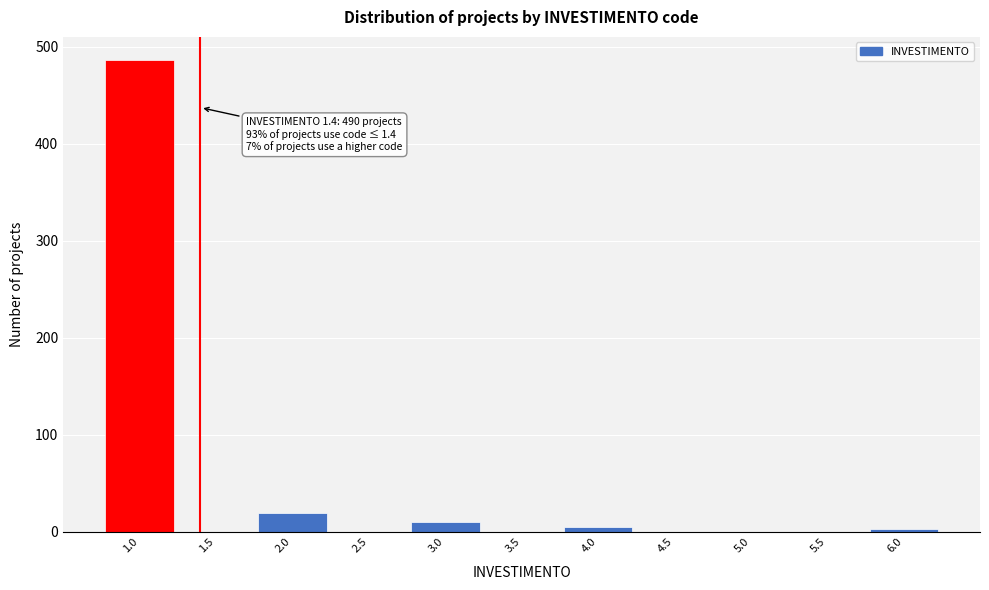

The value at 3.5 is 0. True or false?

True